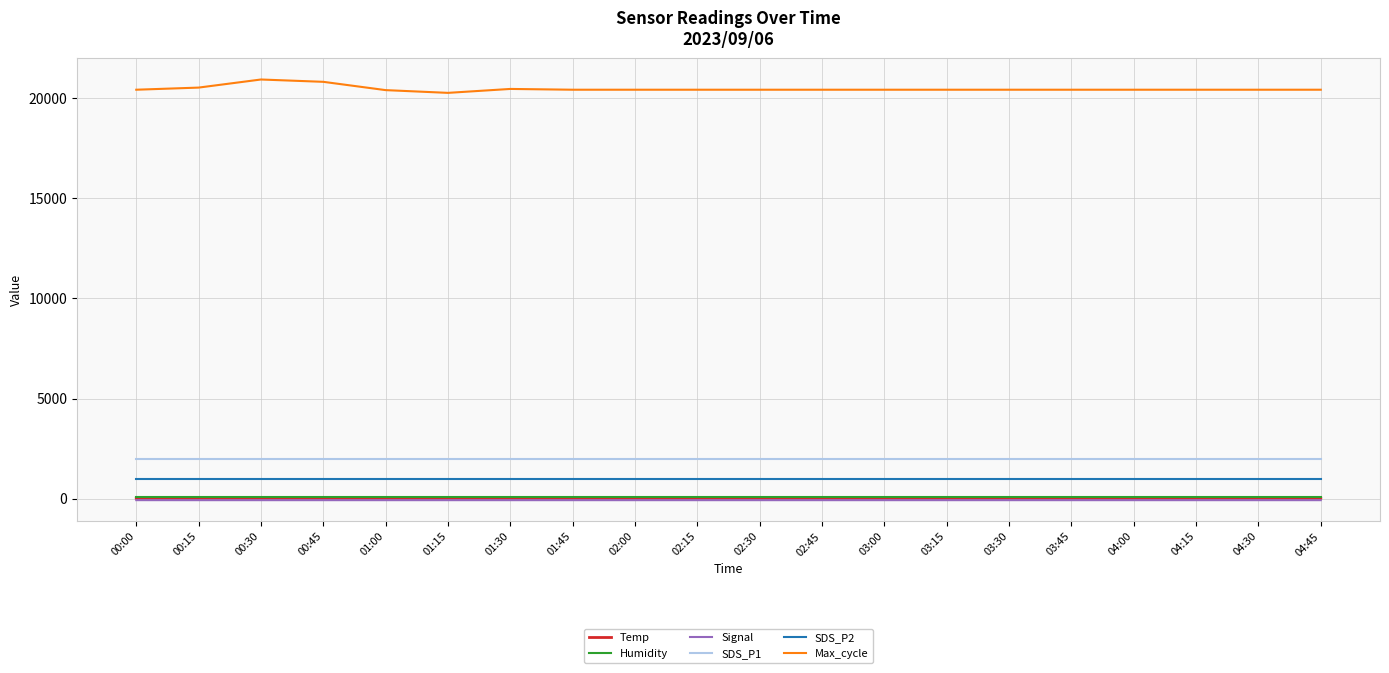

How many series are shown in this chart?

6